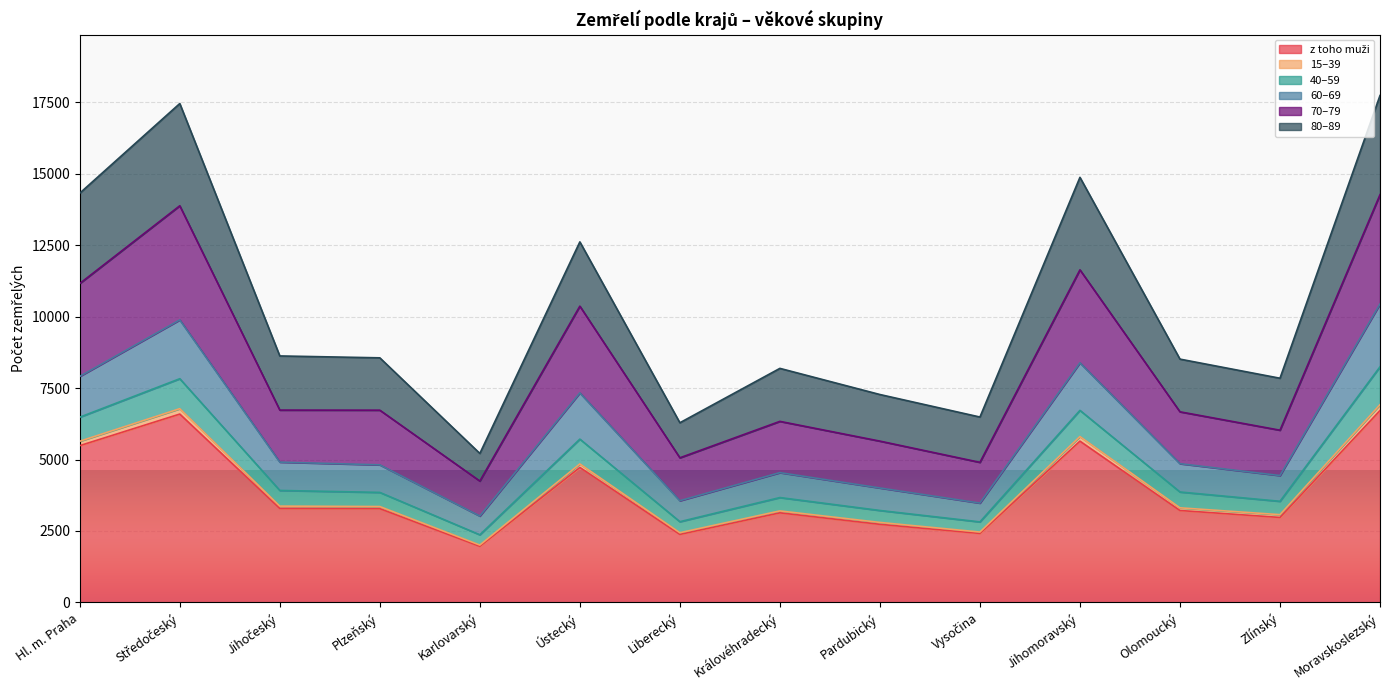

What is the label of the 12th point from the left?

Olomoucký